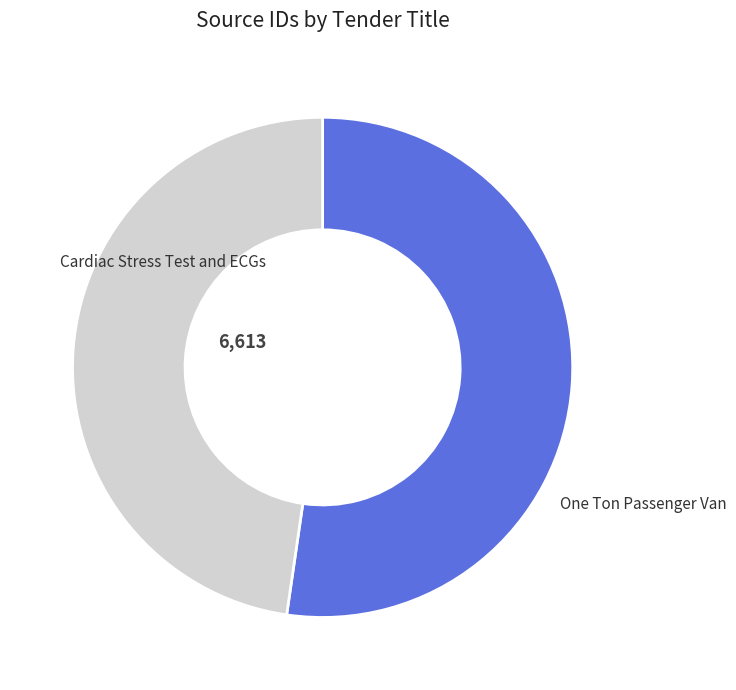

What is the smallest slice in the pie chart?

Cardiac Stress Test and ECGs